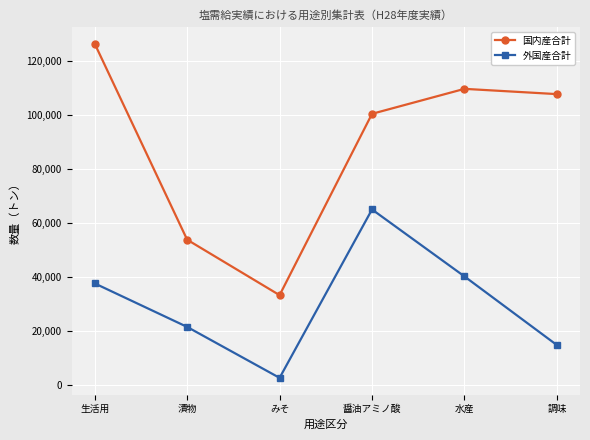

Is it true that 国内産合計 equals 36284.5 at 漬物?

False